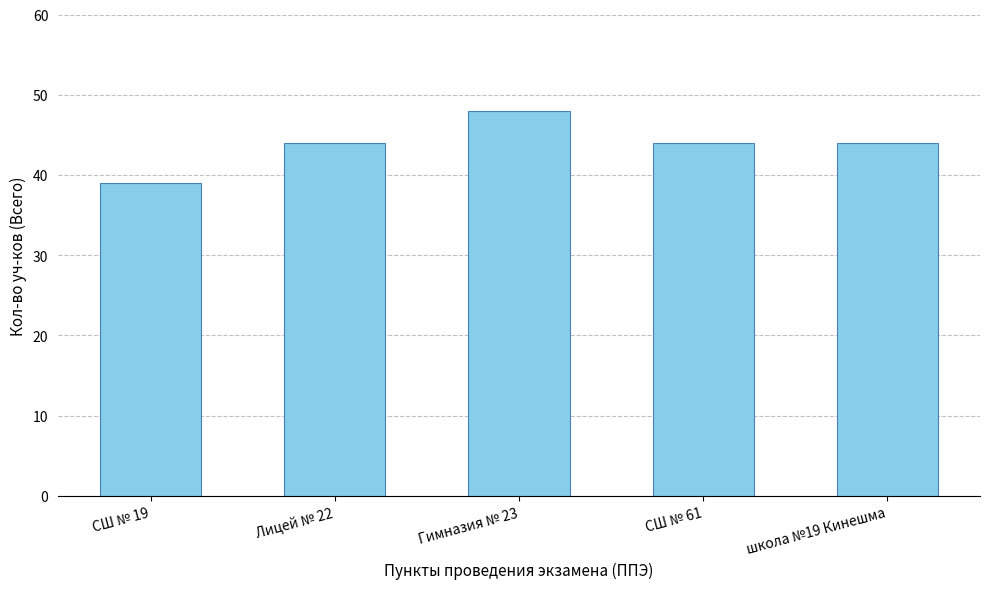

Approximately how many times larger is the value at Лицей № 22 compared to школа №19 Кинешма?

1.0